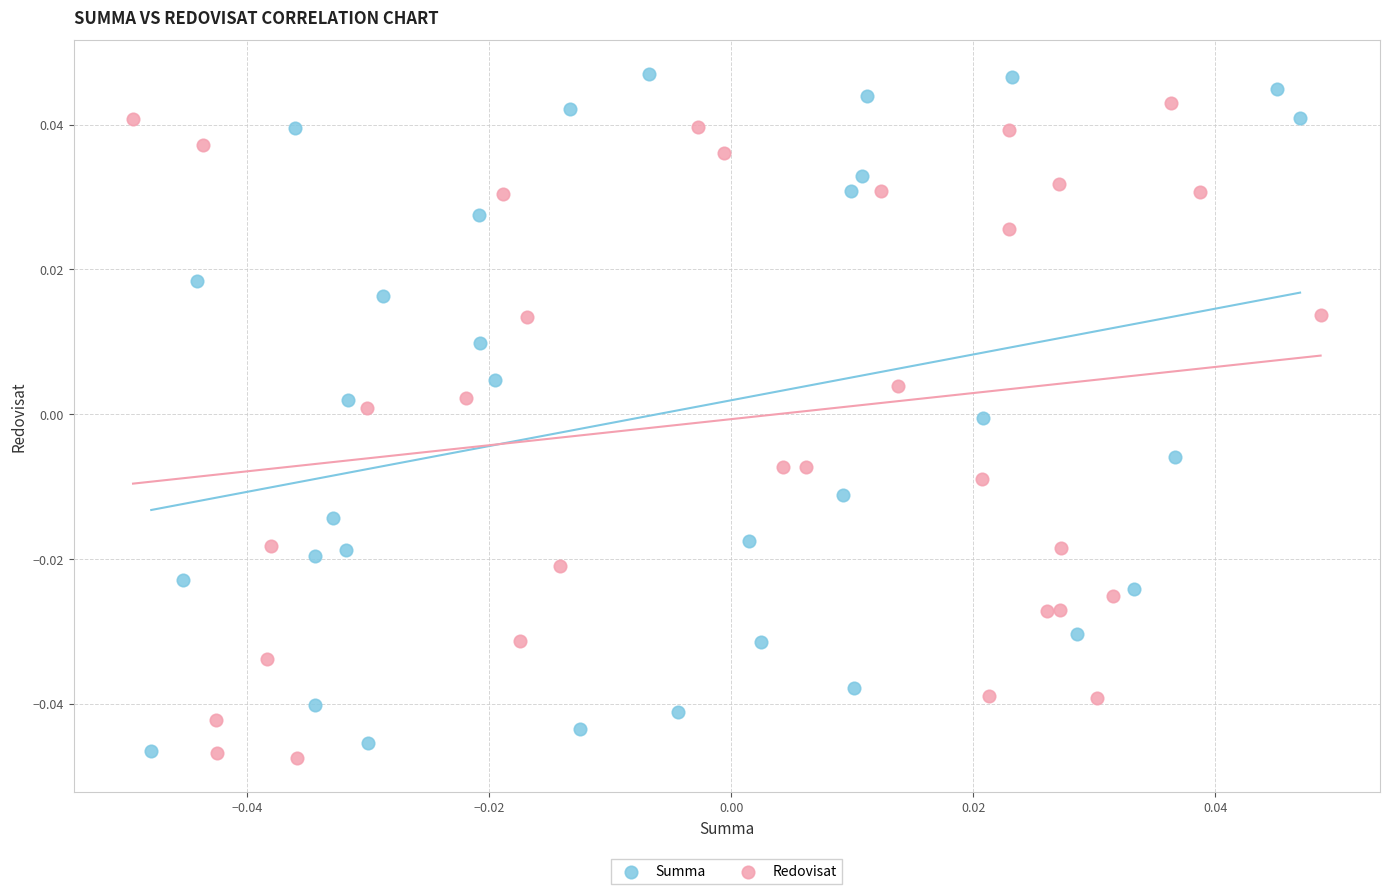

Which series has the widest spread of Y values?

Summa